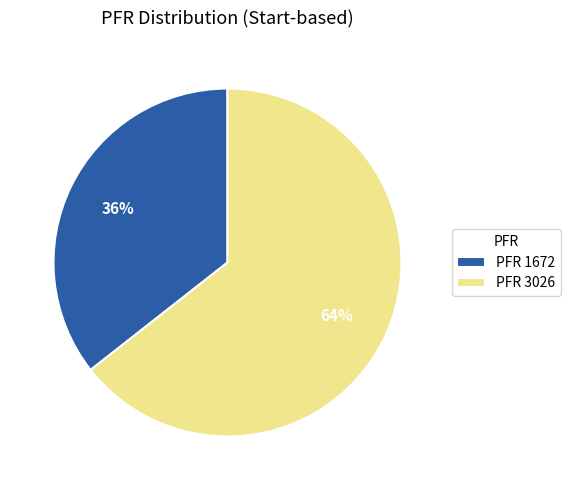

Which category has the biggest portion of the pie?

PFR 3026